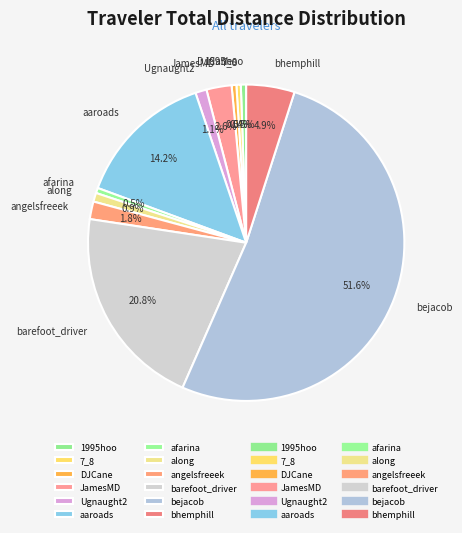

To the nearest percent, what is the difference between the DJCane and JamesMD slice percentages?

2%